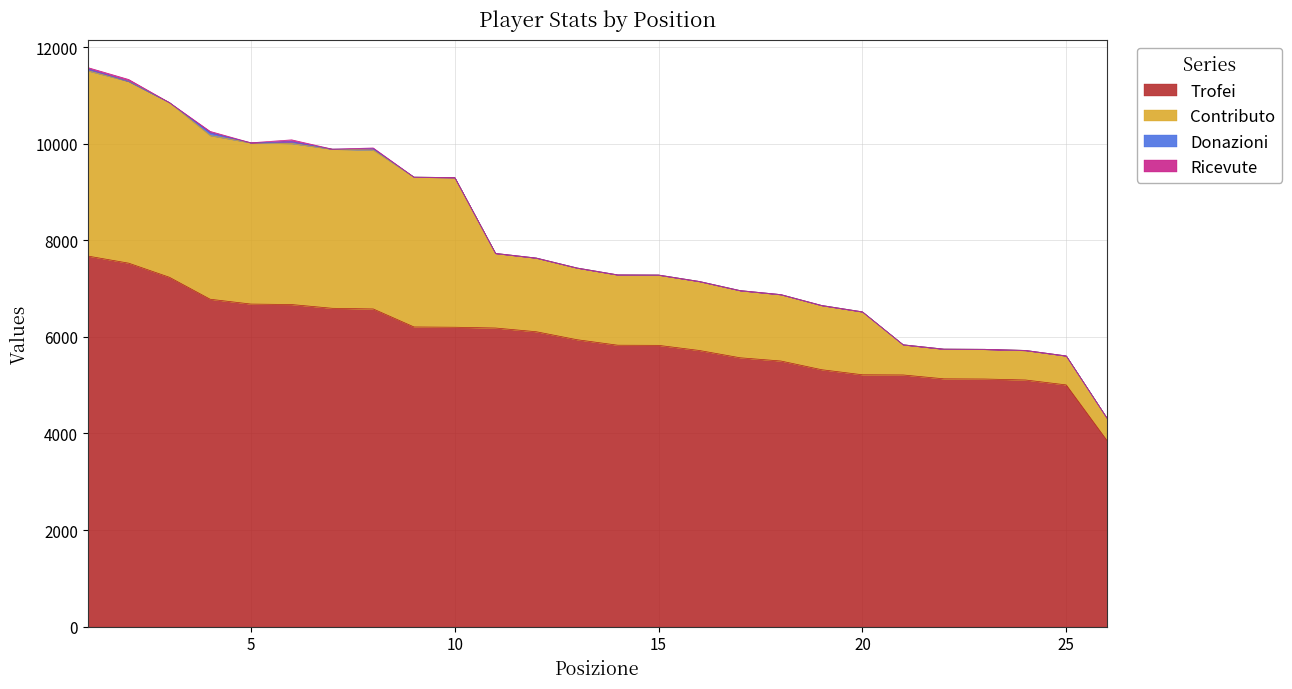

Where does the Trofei series first go above 5941?

1